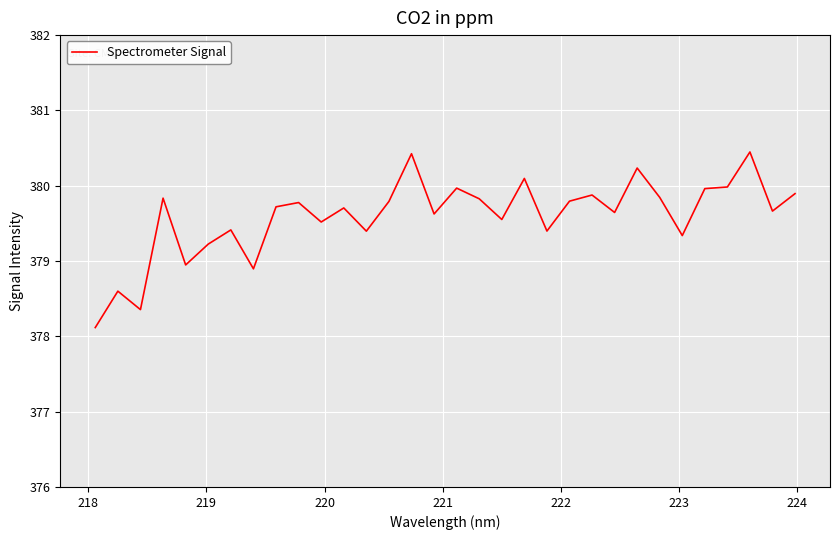

What is the maximum value shown in the chart?

380.4